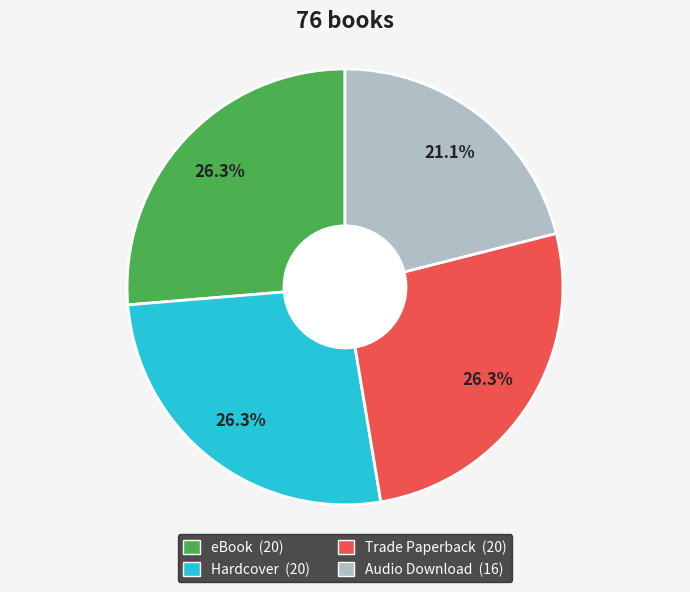

The Audio Download slice represents 12% of the pie. True or false?

False